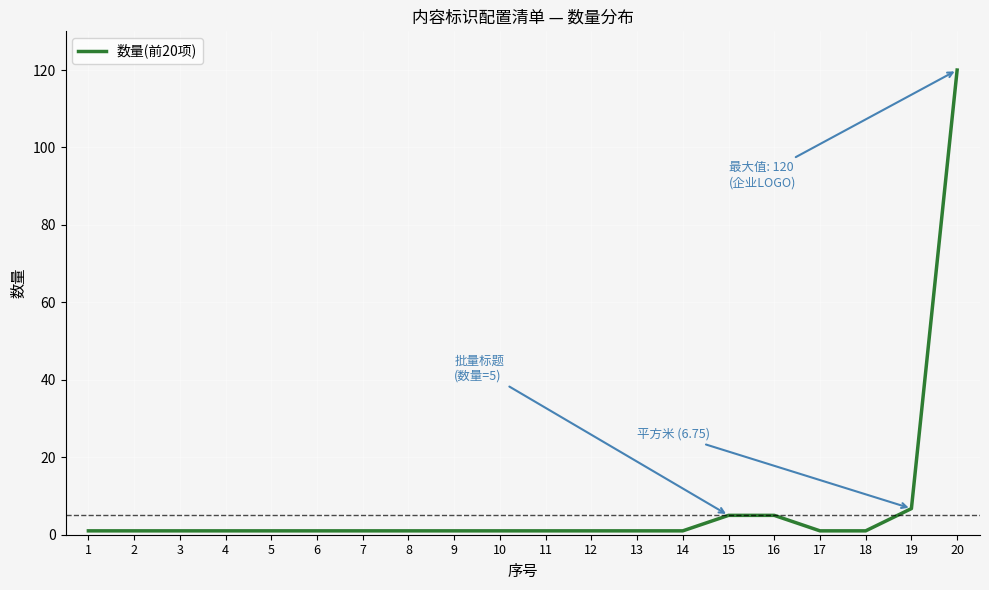

Is this an area chart (filled region under the line)?

No